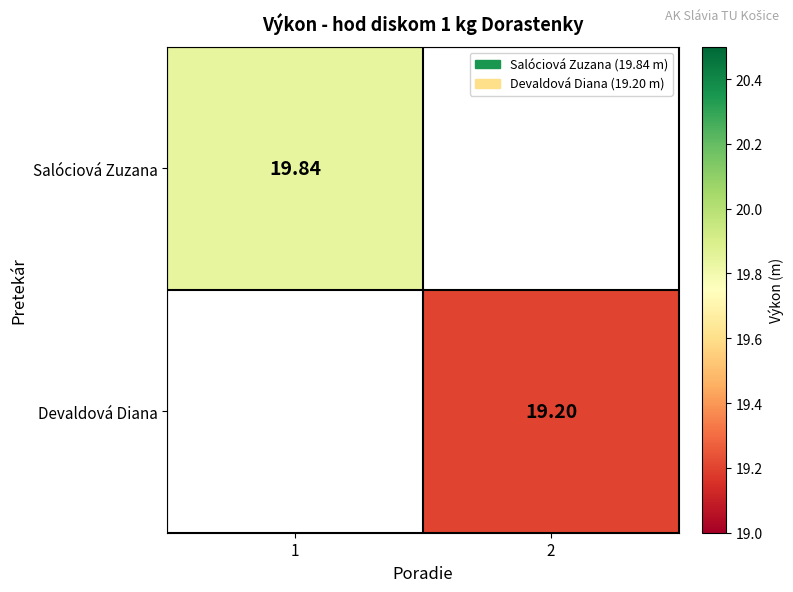

Which series has the widest spread of values?

Salóciová Zuzana